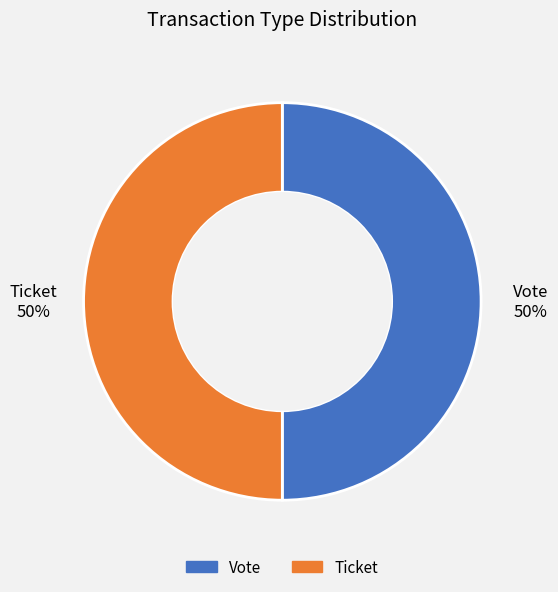

To the nearest percent, what percentage of the pie is Vote?

50%